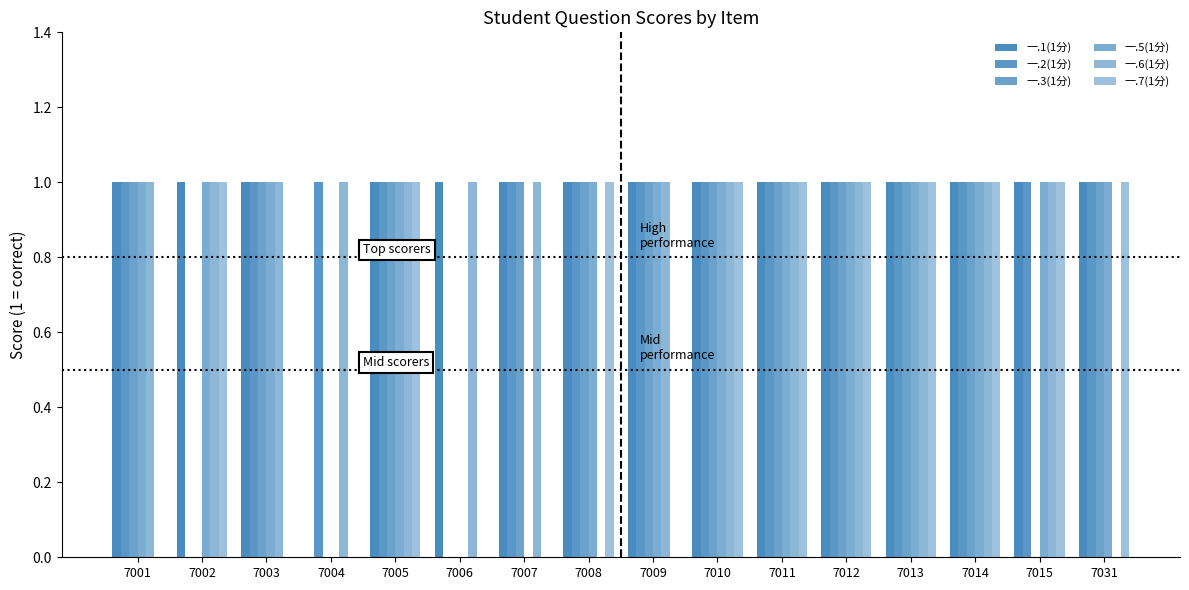

Which series has the largest total across all categories?

一.1(1分)